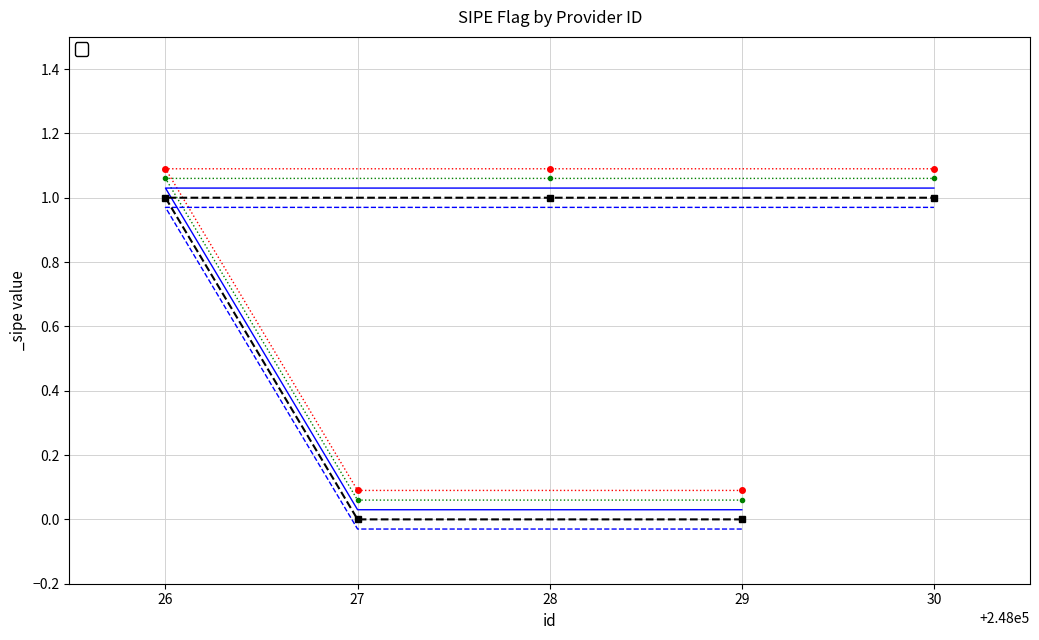

What is the change in value from 29 to 30?

+1